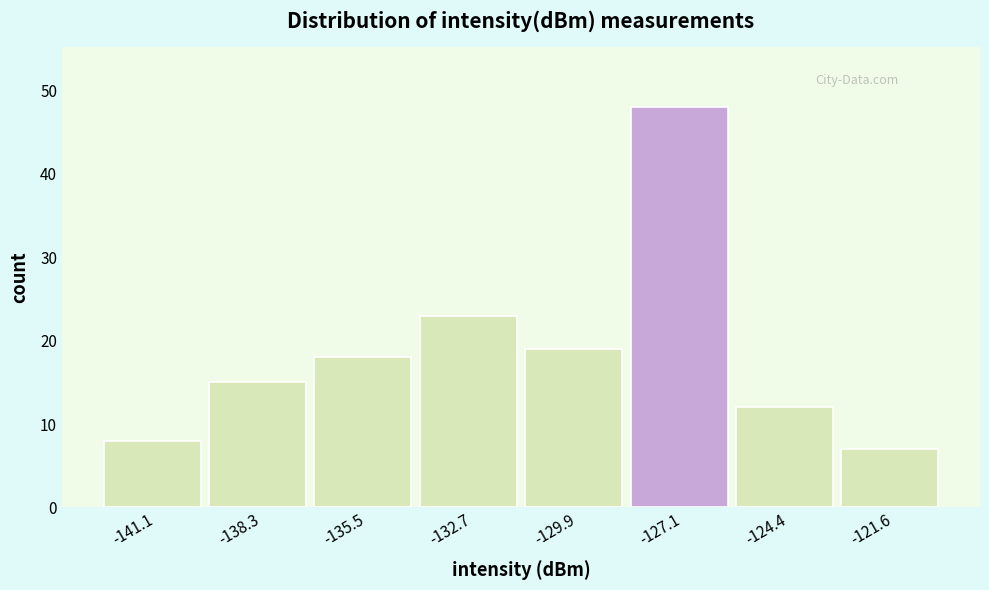

Reading left to right, transcribe this chart: for each bar, give the range it covers on the x-axis and its height. Neither the bar edges nor the heights are printed on the chart, so give them approximately, as read against the axes.

-142.5 to -139.5: 8
-139.5 to -137.0: 15
-137.0 to -134.0: 18
-134.0 to -131.5: 23
-131.5 to -128.5: 19
-128.5 to -125.5: 48
-125.5 to -123.0: 12
-123.0 to -120.0: 7